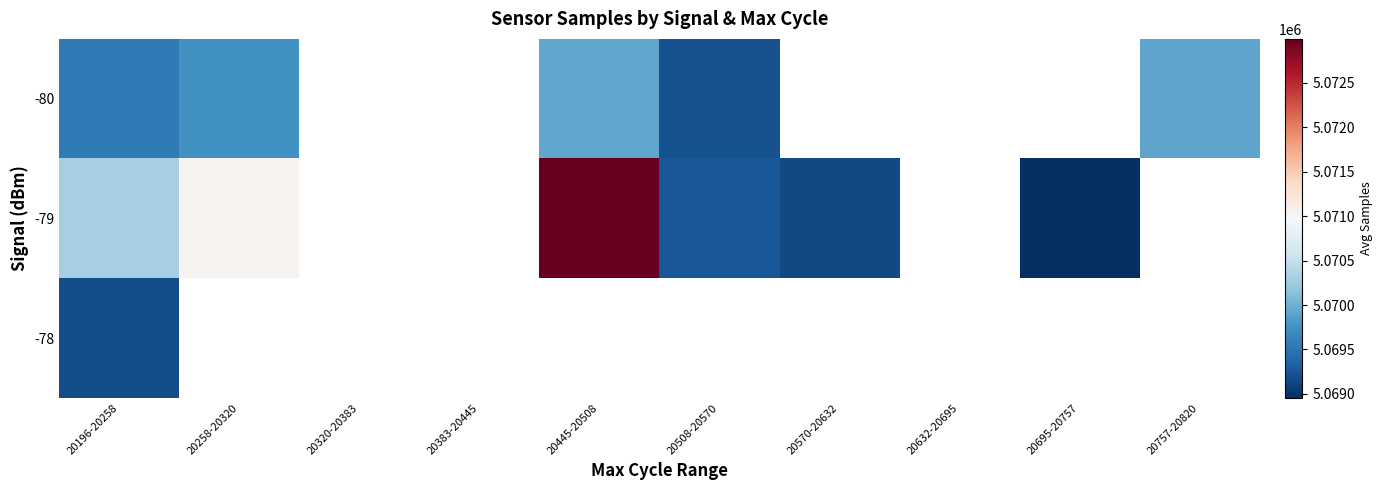

Which label corresponds to the smallest value in the chart?

20695-20757